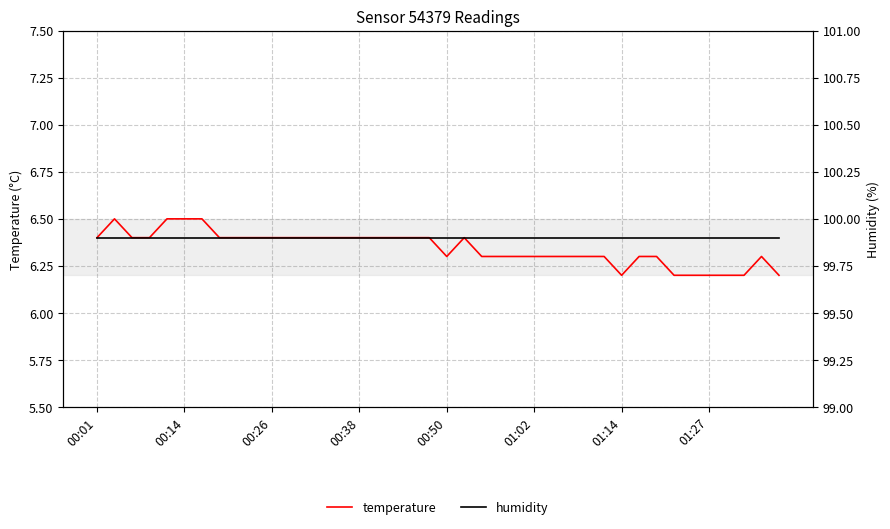

True or false: temperature has a value of 4.4 at 00:50.

False